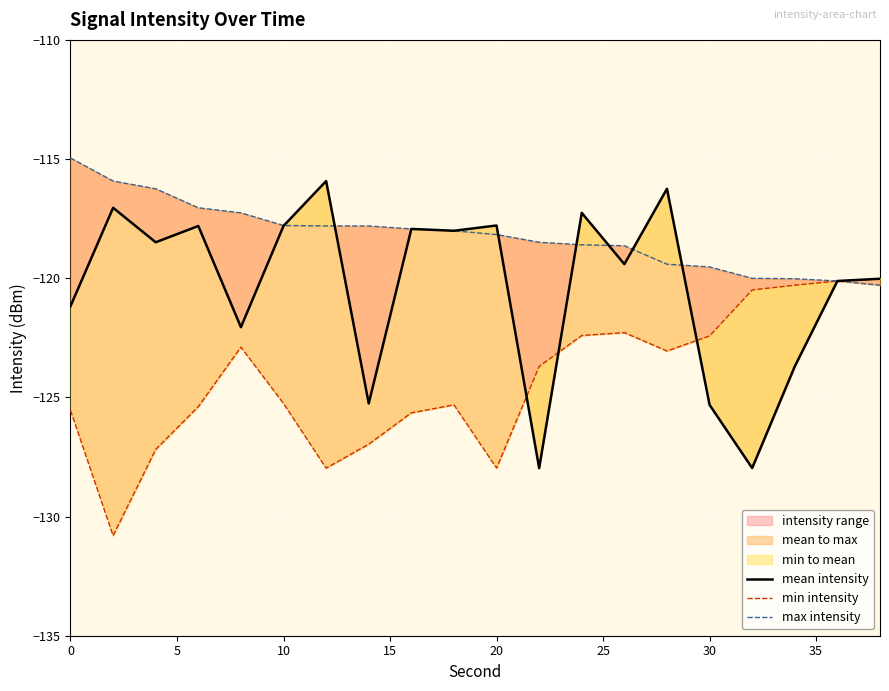

At how many categories does at least one series exceed -117?

5